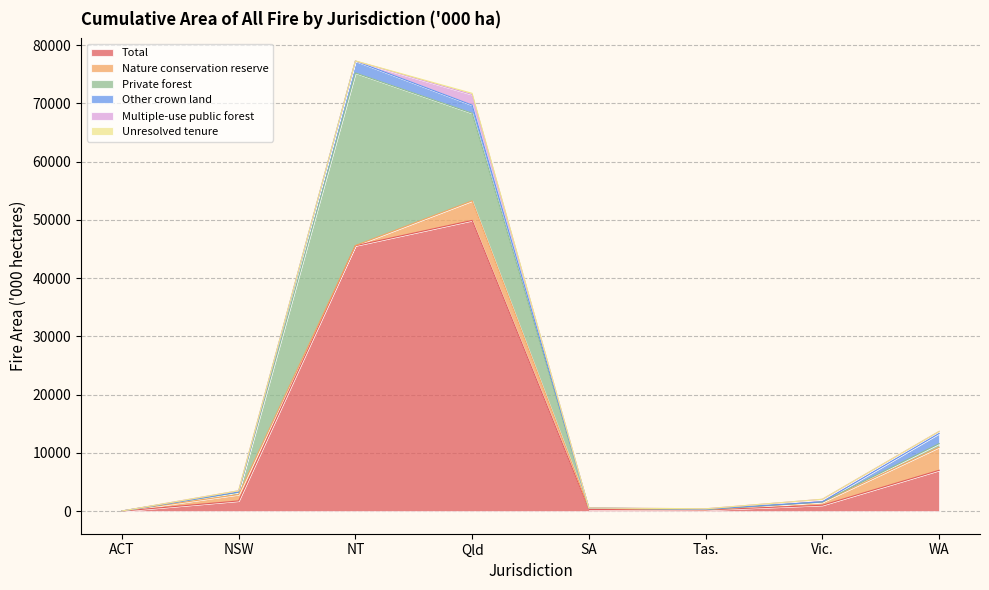

What position from the left is Tas.?

6